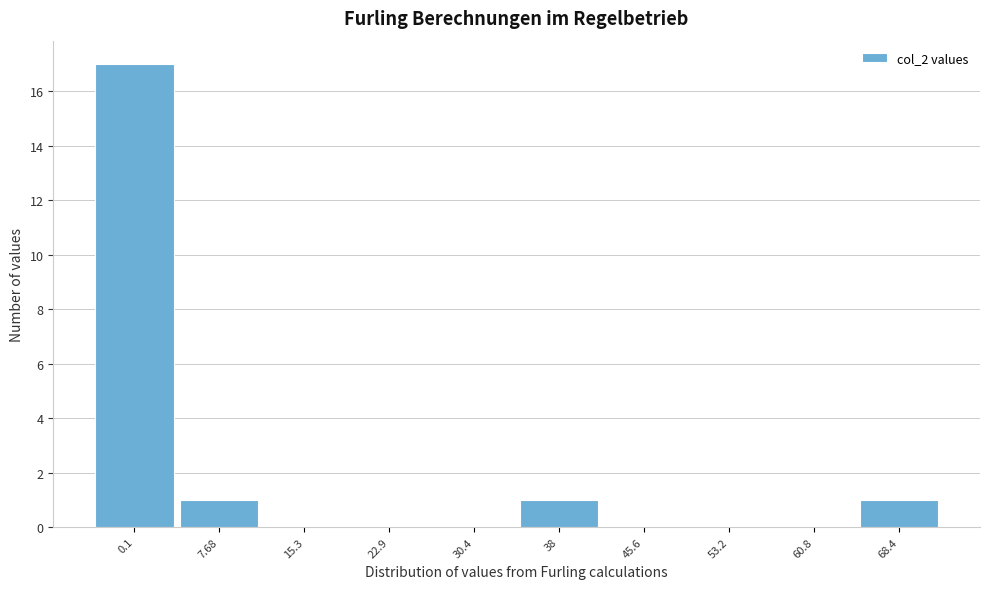

Reading left to right, extract all data points from this chart.

0.1=17	7.68=1	15.3=0	22.9=0	30.4=0	38=1	45.6=0	53.2=0	60.8=0	68.4=1